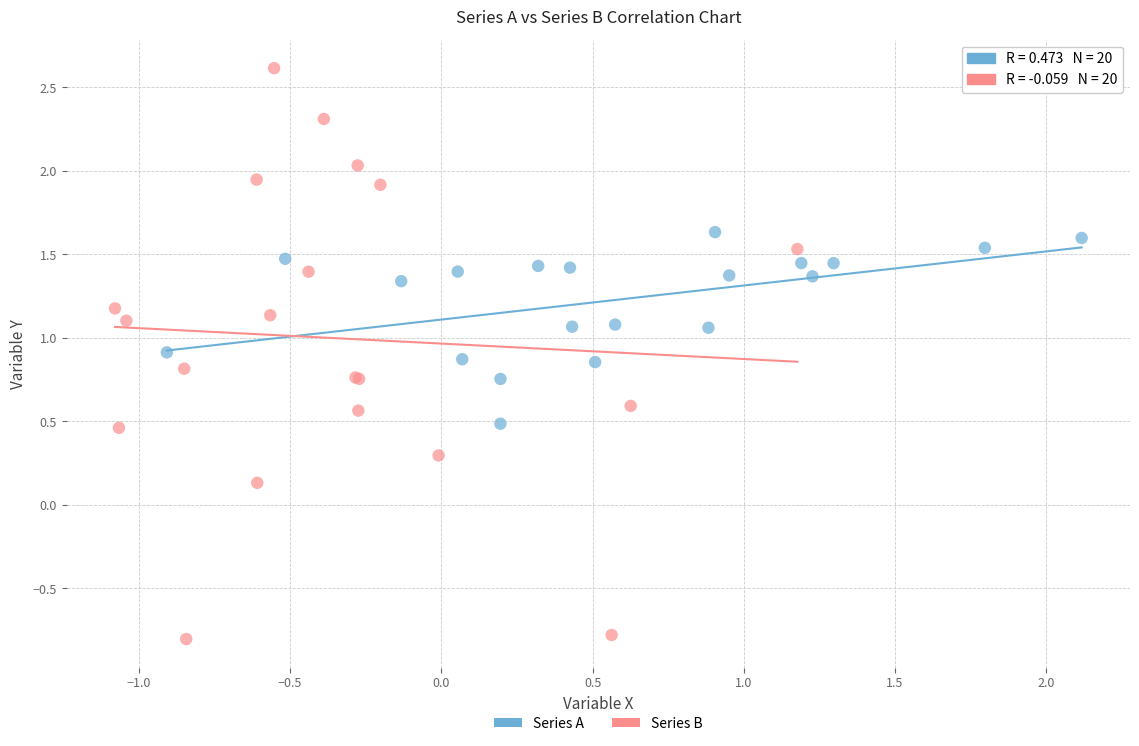

Which series contains the highest Y value?

Series B